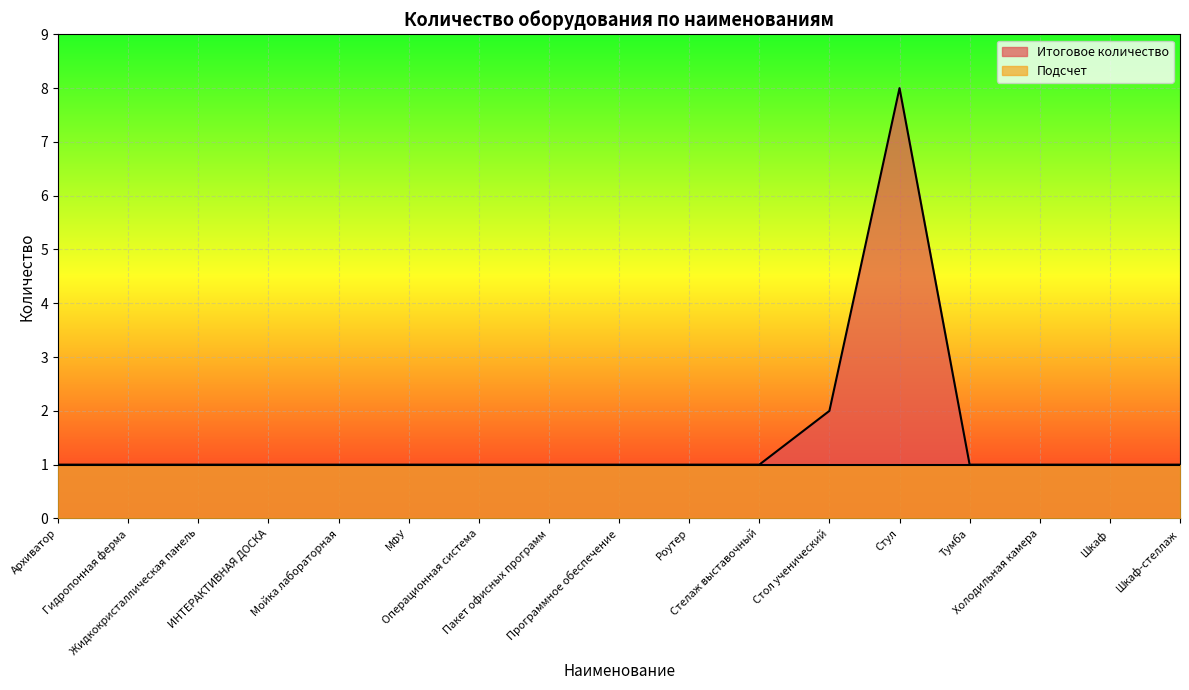

Reading right to left, what are all the values shown in this chart?

Шкаф-стеллаж=1	Шкаф=1	Холодильная камера=1	Тумба=1	Стул=8	Стол ученический=2	Стелаж выставочный=1	Роутер=1	Программное обеспечение=1	Пакет офисных программ=1	Операционная система=1	МФУ=1	Мойка лабораторная=1	ИНТЕРАКТИВНАЯ ДОСКА=1	Жидкокристаллическая панель=1	Гидропонная ферма=1	Архиватор=1